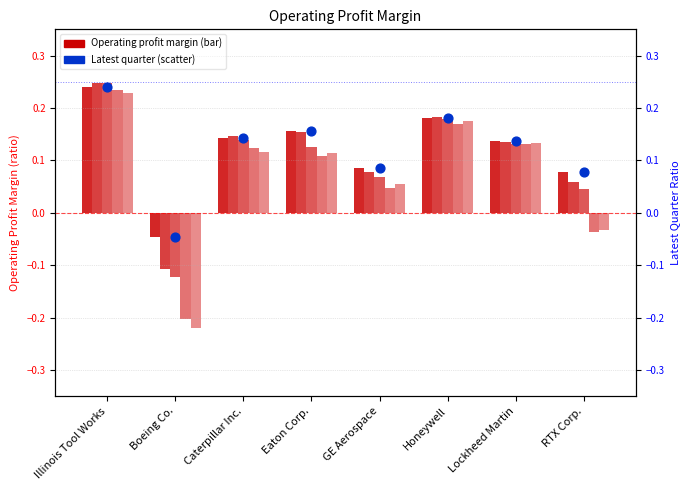

Between Illinois Tool Works and RTX Corp., which is larger?

Illinois Tool Works